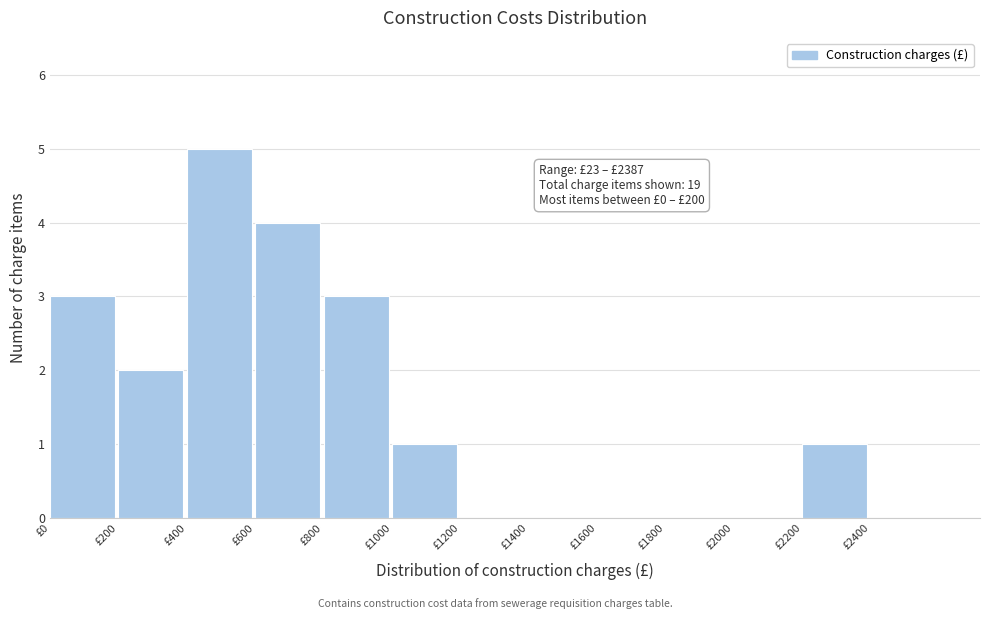

Over which range of the x-axis is the bar tallest?

400 to 600